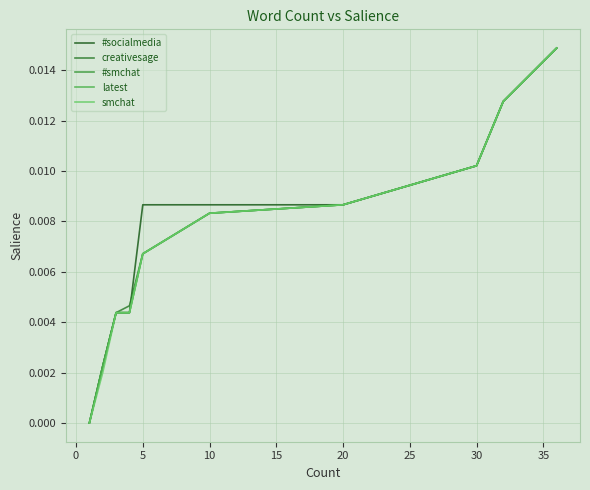

Does the chart display data point markers on the line(s)?

No